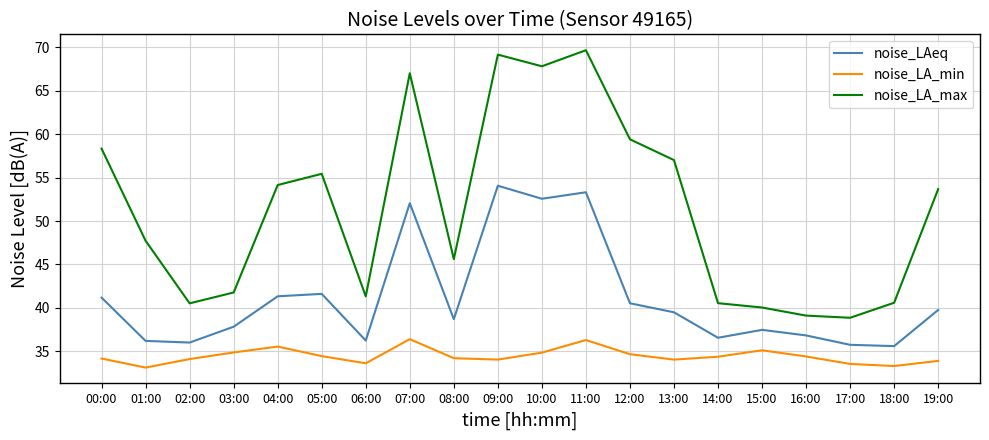

Rank the series by their maximum value, from lowest to highest.

noise_LA_min, noise_LAeq, noise_LA_max